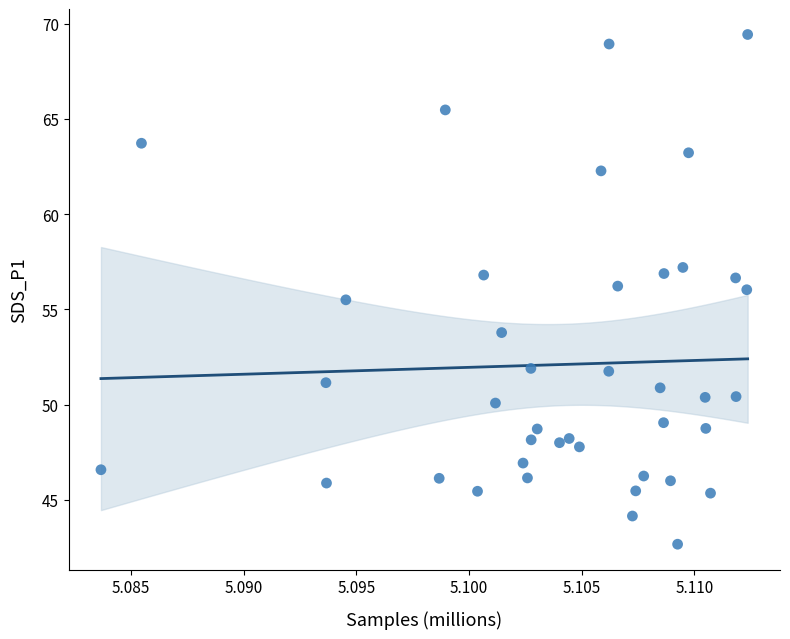

What is the range of Y values (max minus min)?

26.8